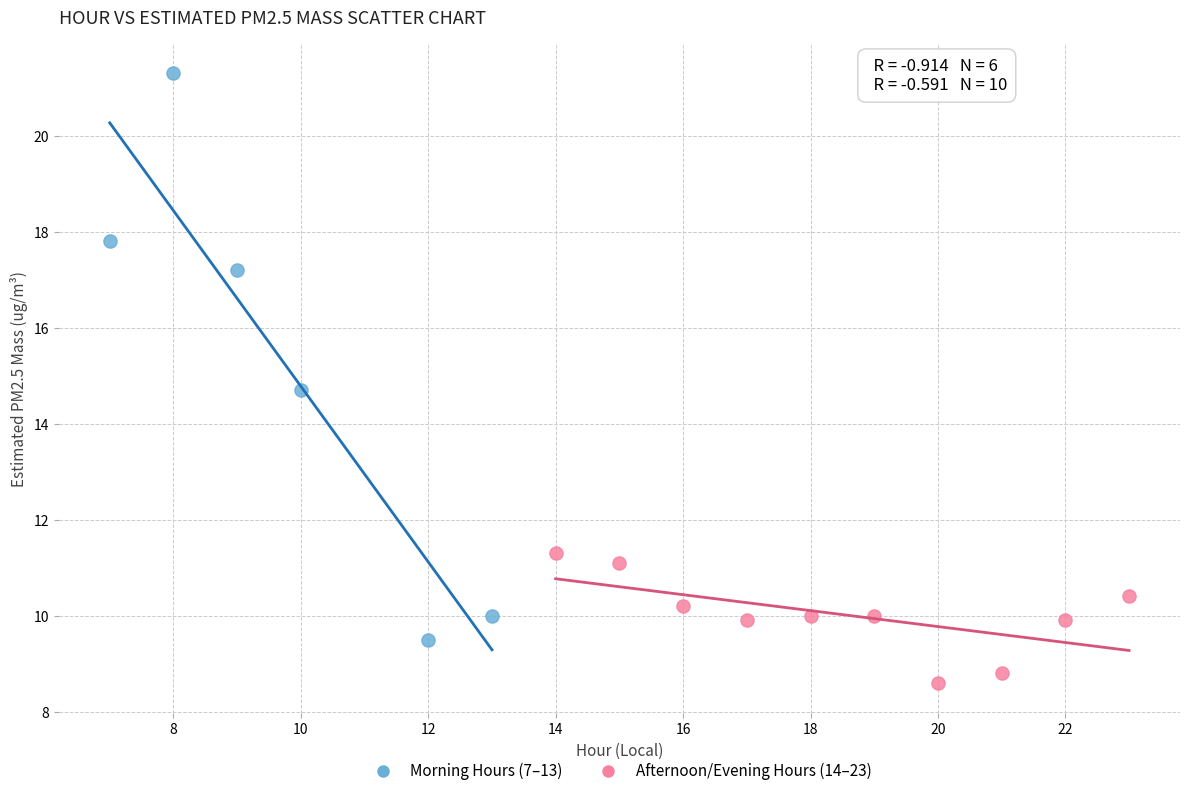

Which series has the largest Y range (max minus min)?

Morning Hours (7–13)